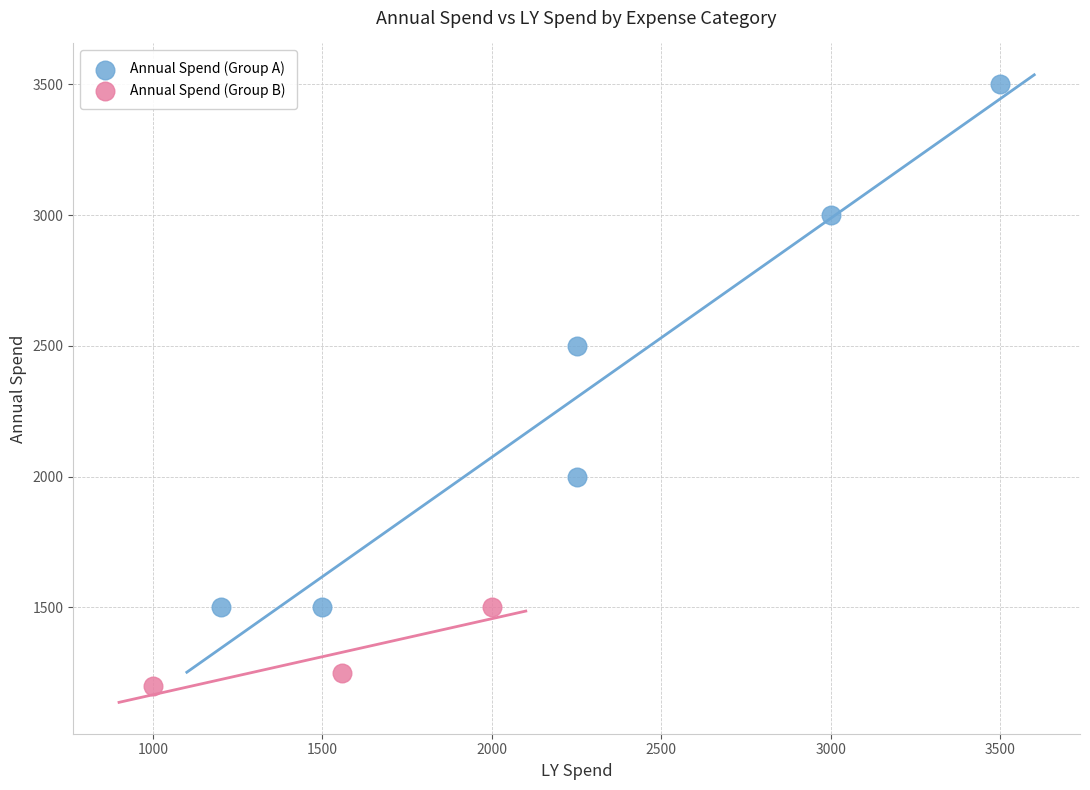

Which series contains the highest Y value?

Annual Spend (Group A)